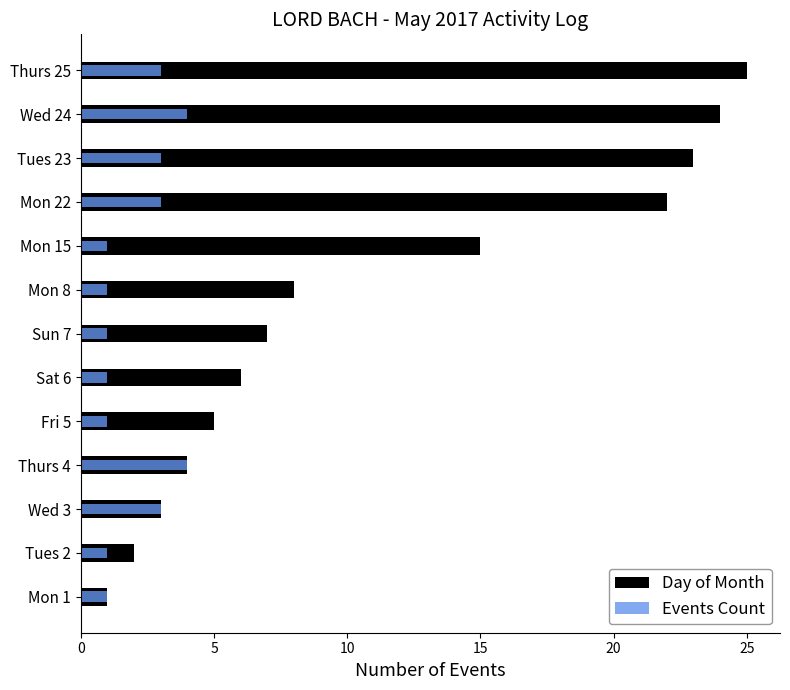

What is the value of the Day of Month bar at the 8th from the left?

8